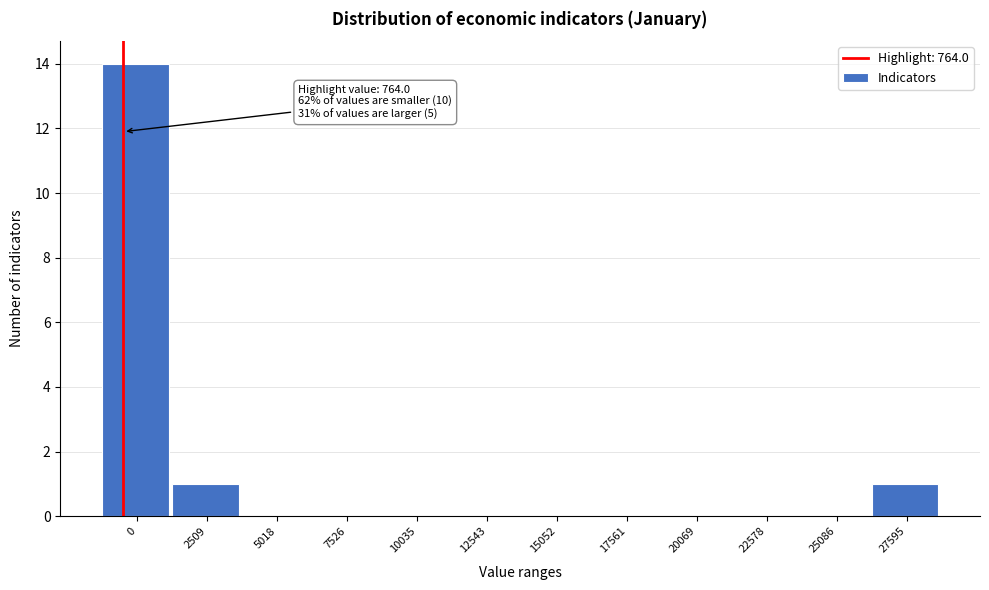

Reading right to left, extract all data points from this chart.

27595=1	25086=0	22578=0	20069=0	17561=0	15052=0	12543=0	10035=0	7526=0	5018=0	2509=1	0=14